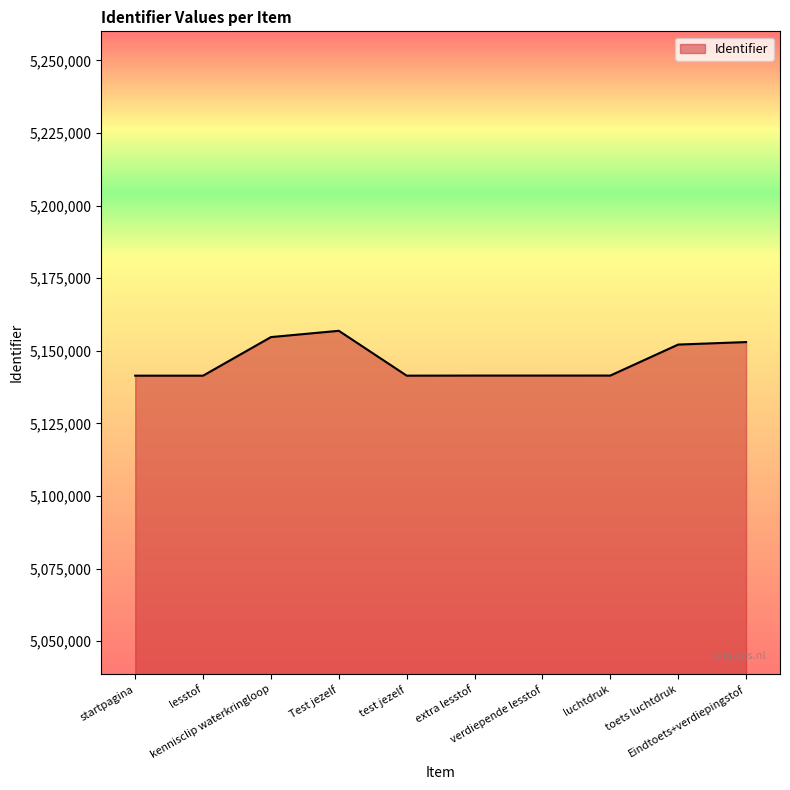

What value does the data have at startpagina, to the nearest 10?

5141430